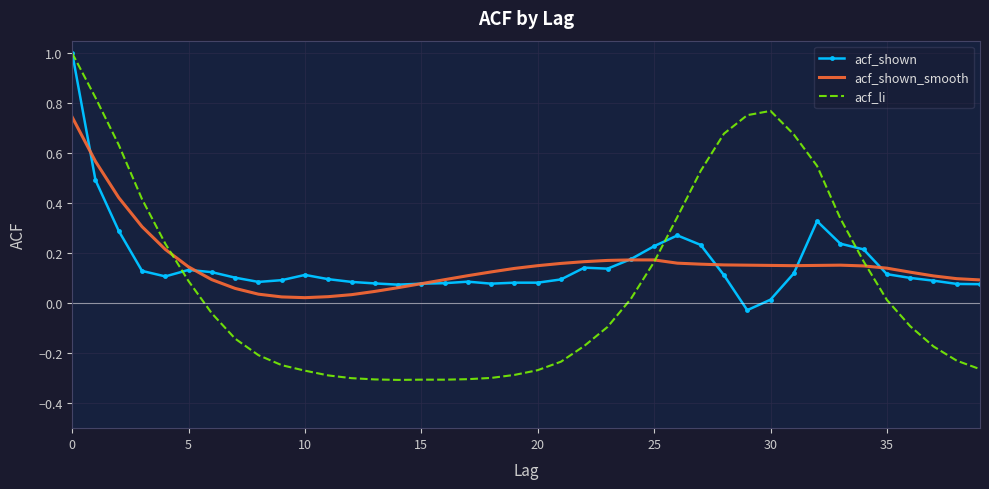

Which series has the largest range (max minus min)?

acf_li